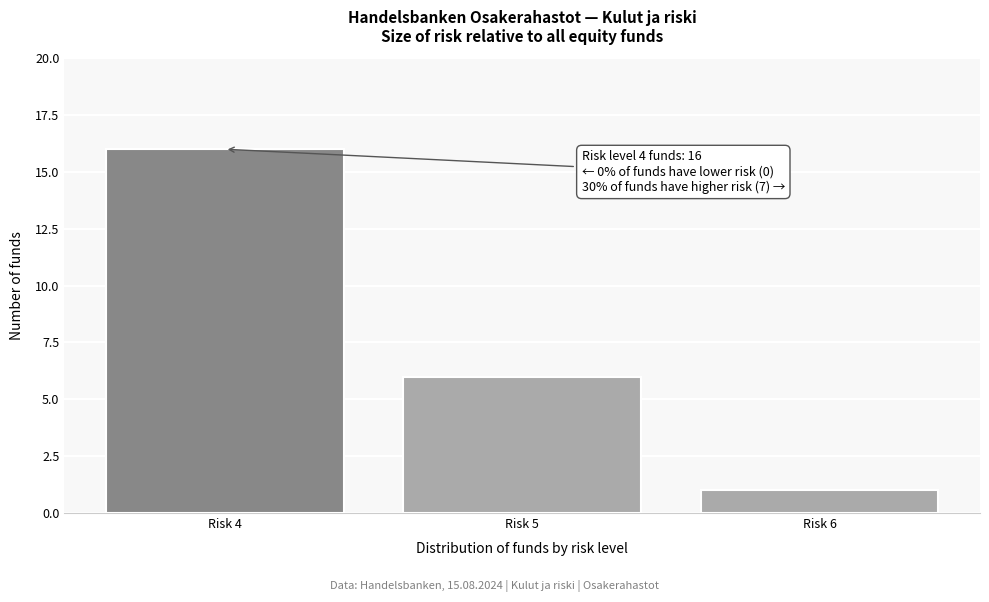

Reading right to left, what are all the values shown in this chart?

1	6	16